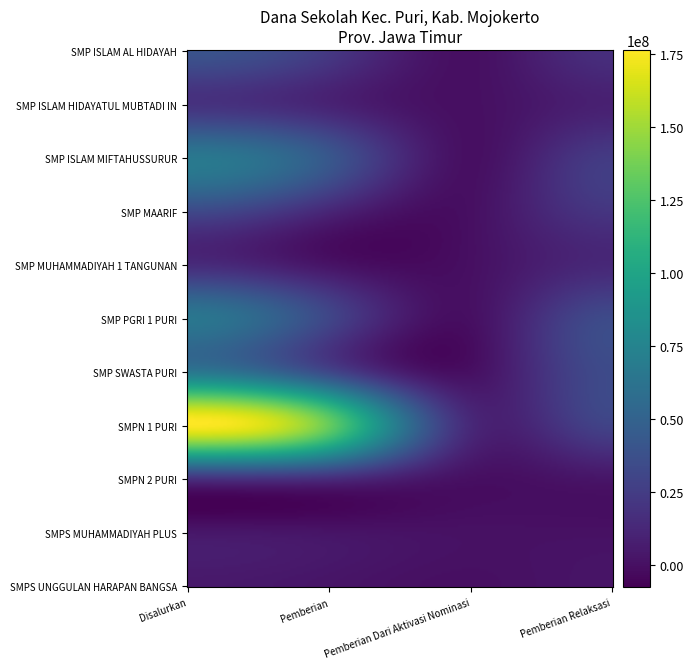

What is the total value across all series at Pemberian?

304875000